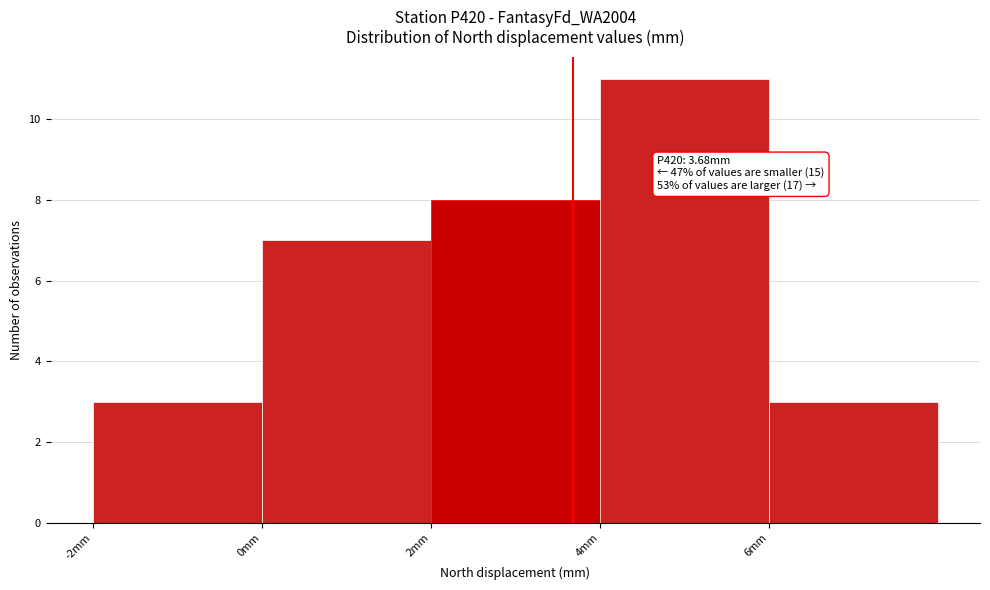

Which range on the x-axis has the tallest bar?

4 to 6